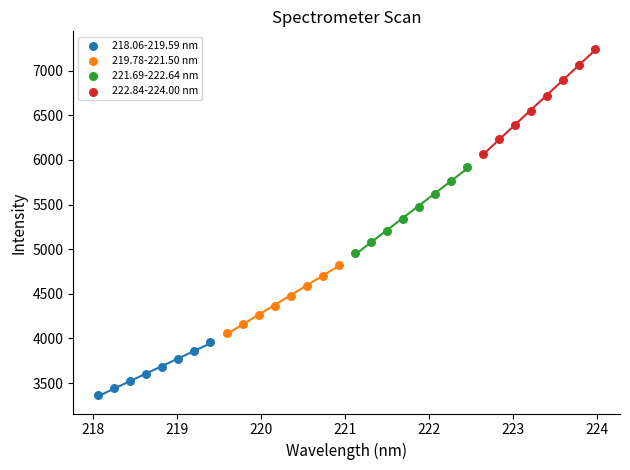

What are all the series names shown in the legend?

218.06-219.59 nm, 219.78-221.50 nm, 221.69-222.64 nm, 222.84-224.00 nm